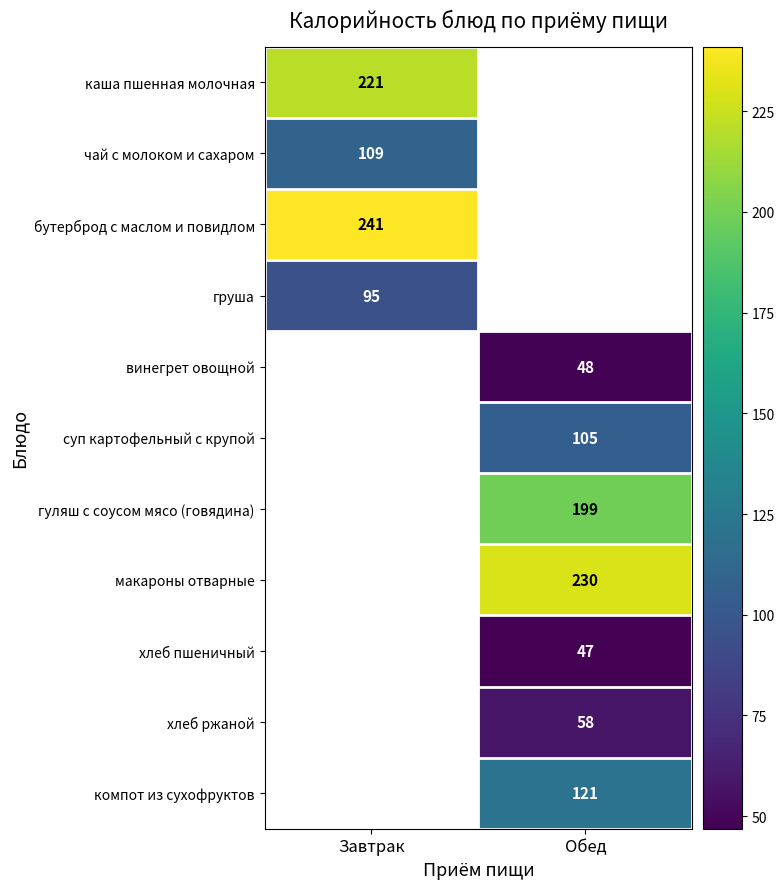

The value of хлеб пшеничный at Обед is 21.1. True or false?

False